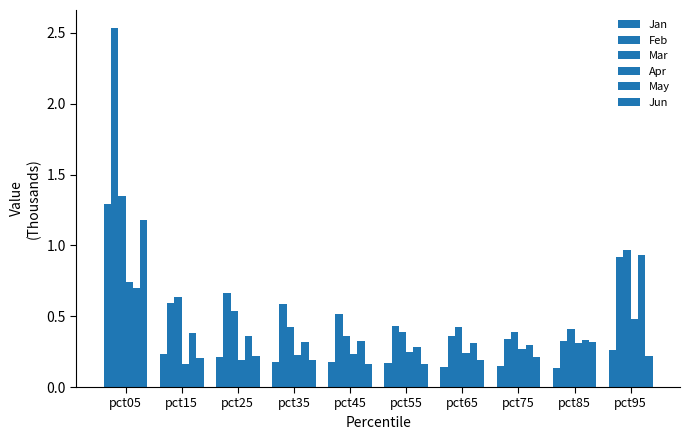

What is the smallest value displayed?

0.1